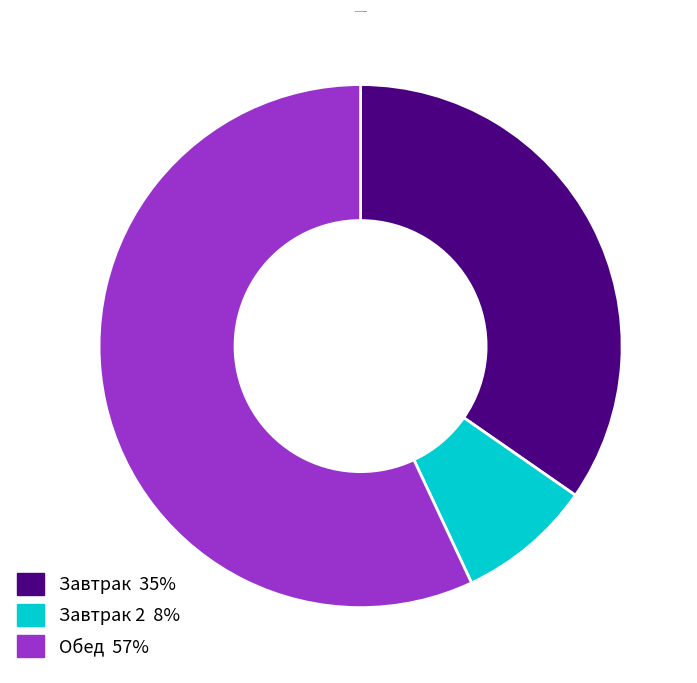

Is there any slice that represents more than half of the pie?

Yes